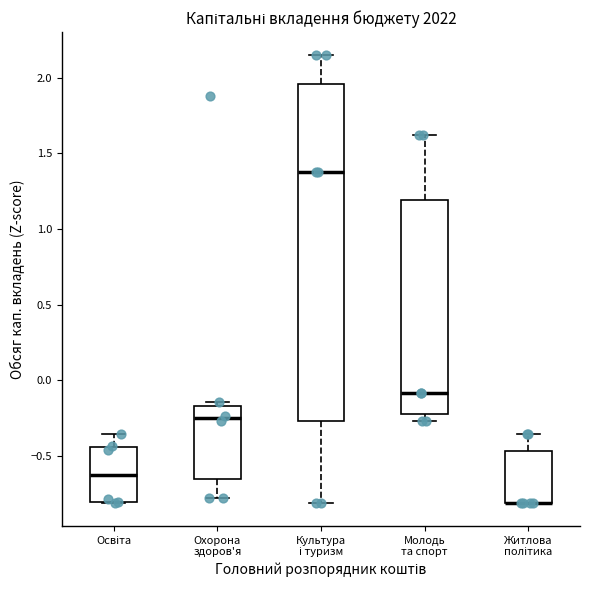

Which box is the tallest, from its lower edge to its upper edge?

Культура і туризм